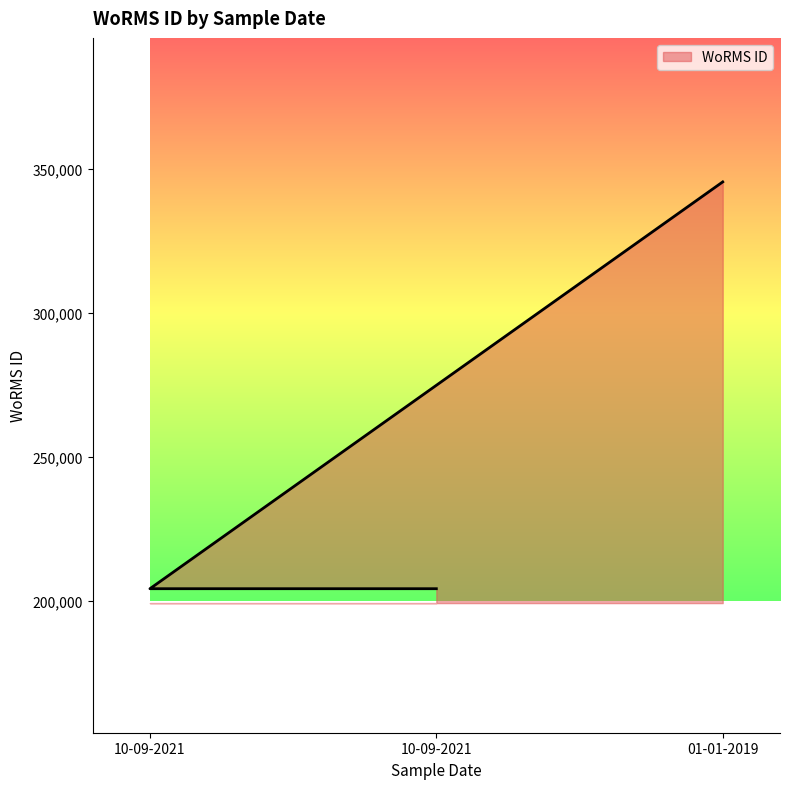

True or false: the data shows 128793 at 10-09-2021.

False